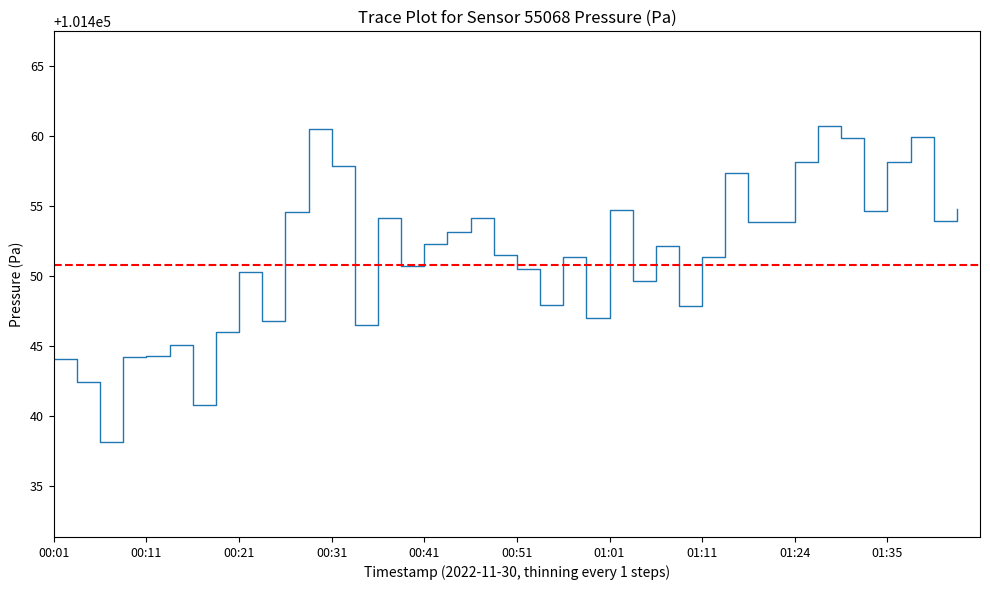

Which has a higher value, 00:38 or 01:30?

01:30